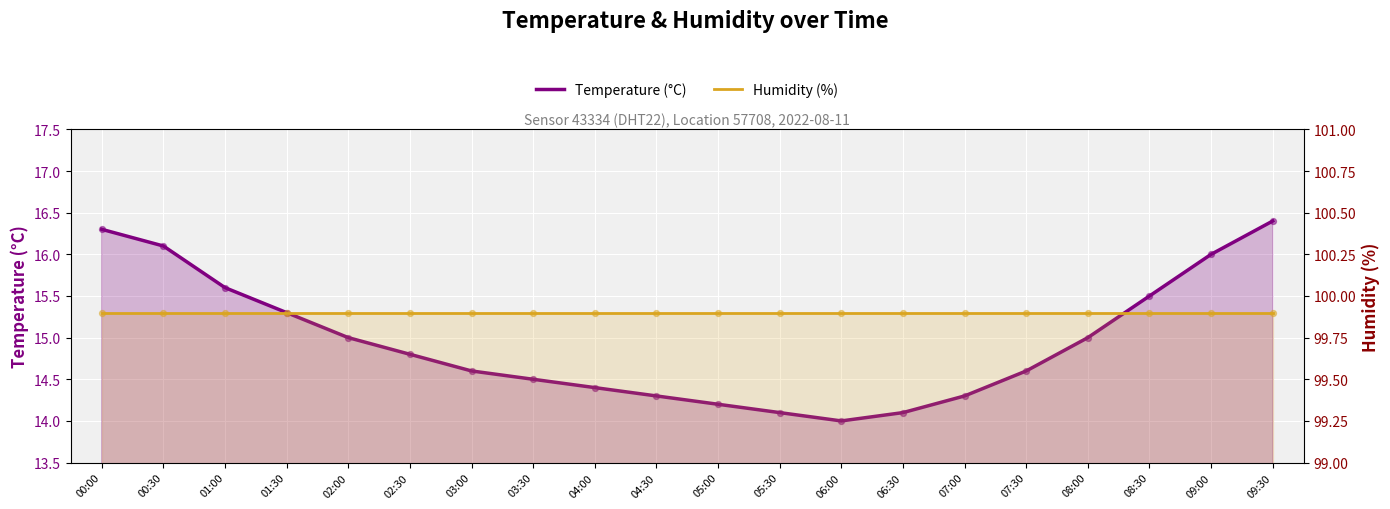

What is the total value across all series at 07:00?

114.2